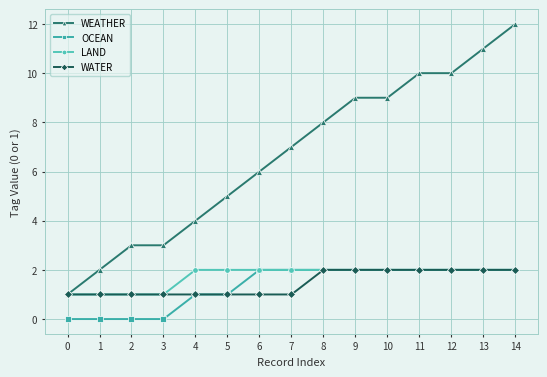

What is the value of the WATER point at the 15th from the left?

2